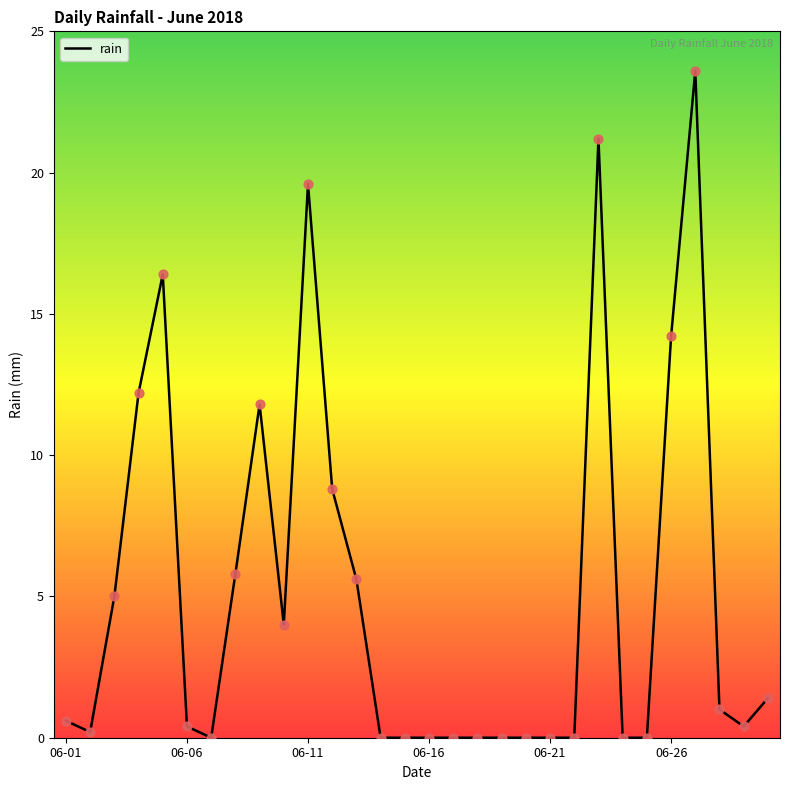

What is the difference between the maximum and minimum values?

23.6